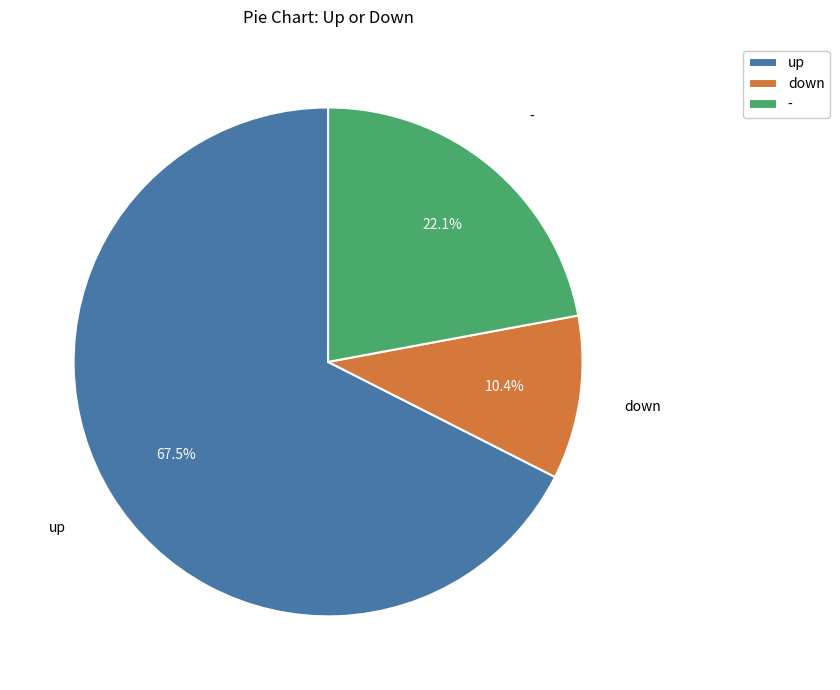

Approximately how many times larger is the value at up compared to down?

6.5